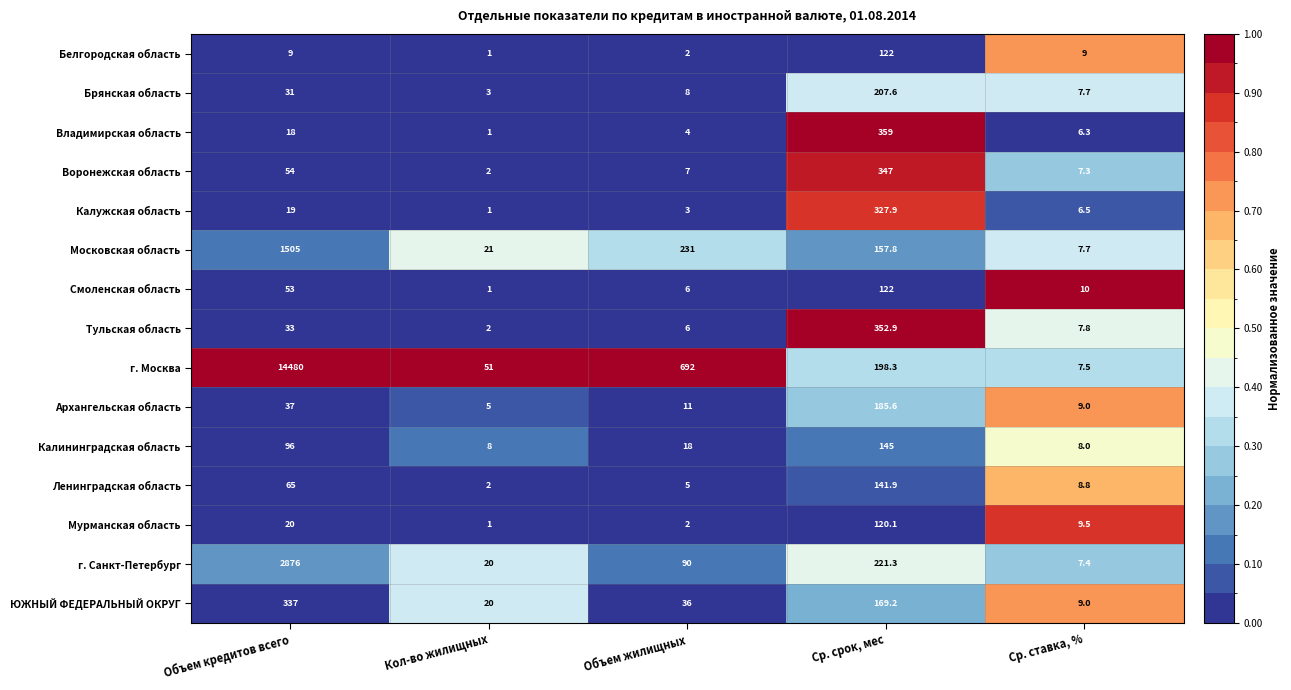

Count the number of data series in this chart.

15